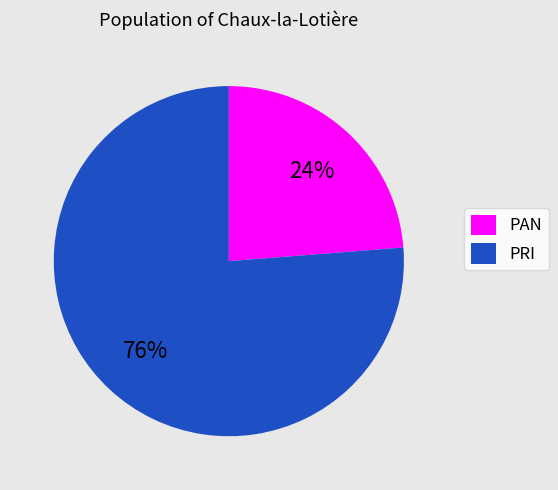

Is there a majority slice in this chart?

Yes